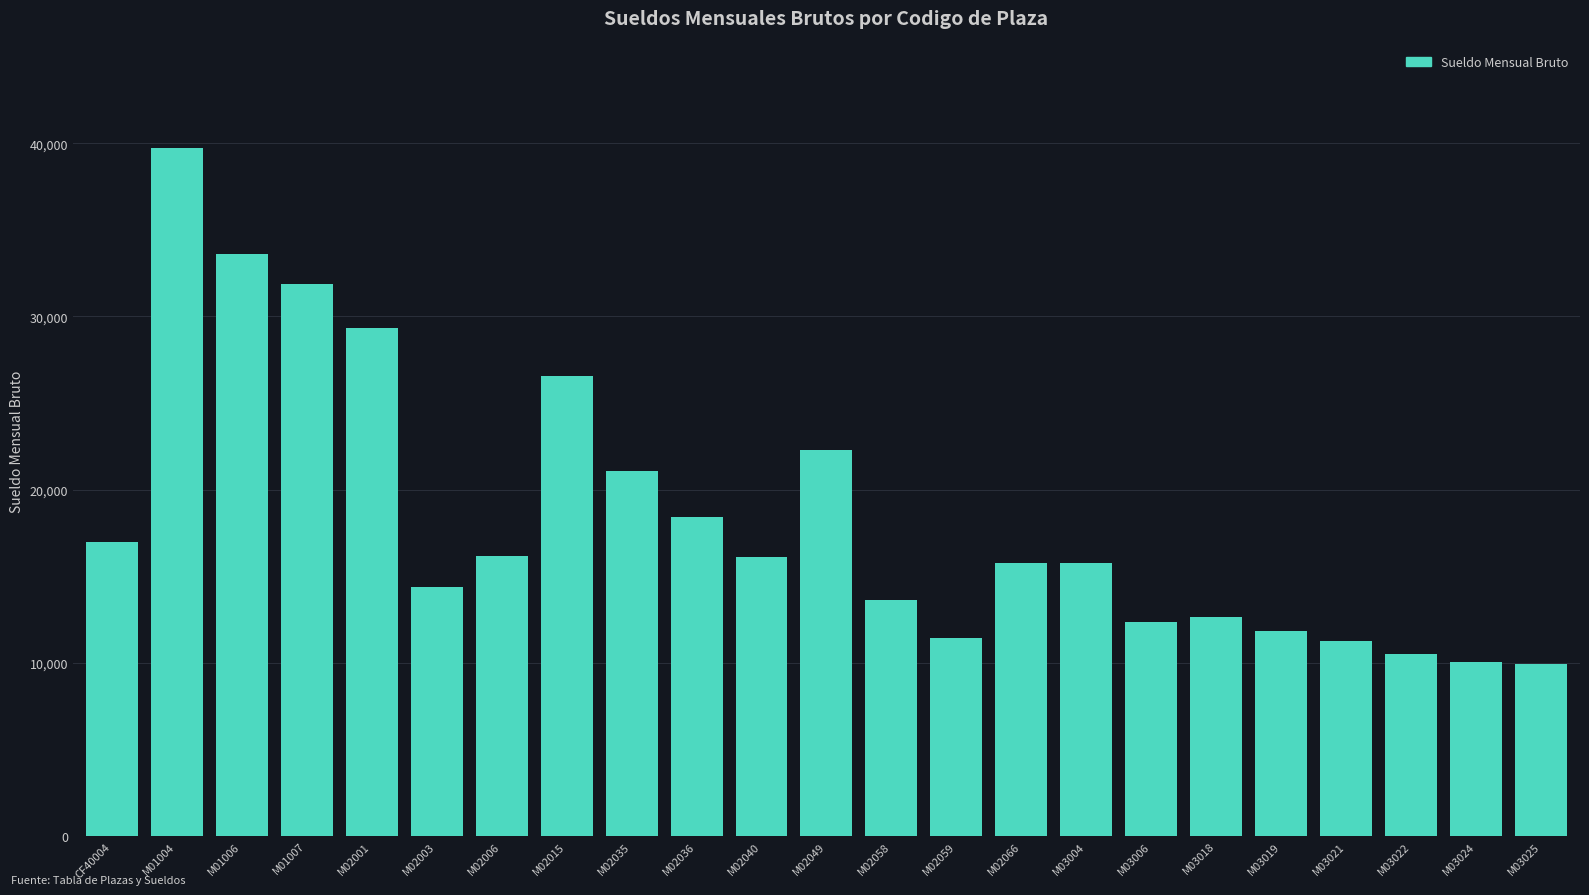

Which category has the highest value across all series?

M01004